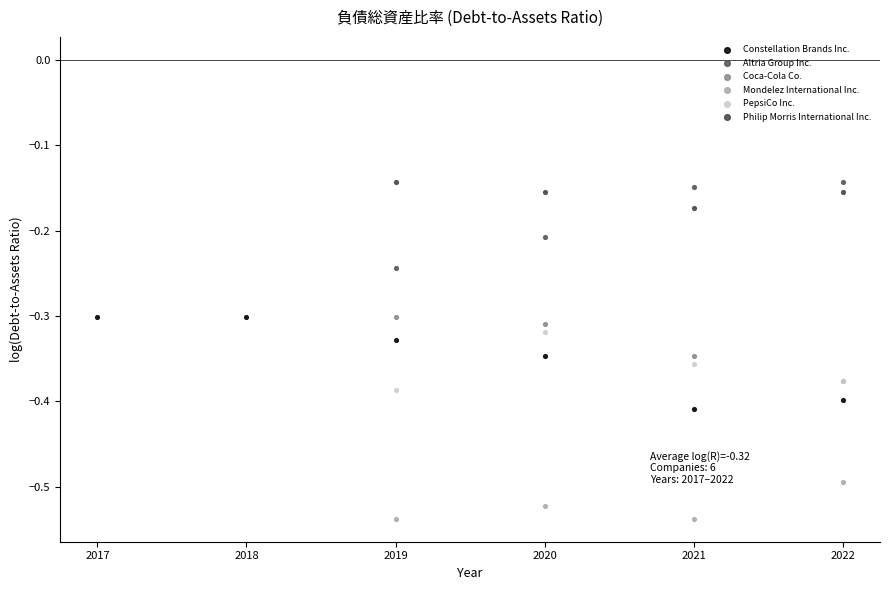

Which series contains the lowest Y value?

Mondelez International Inc.